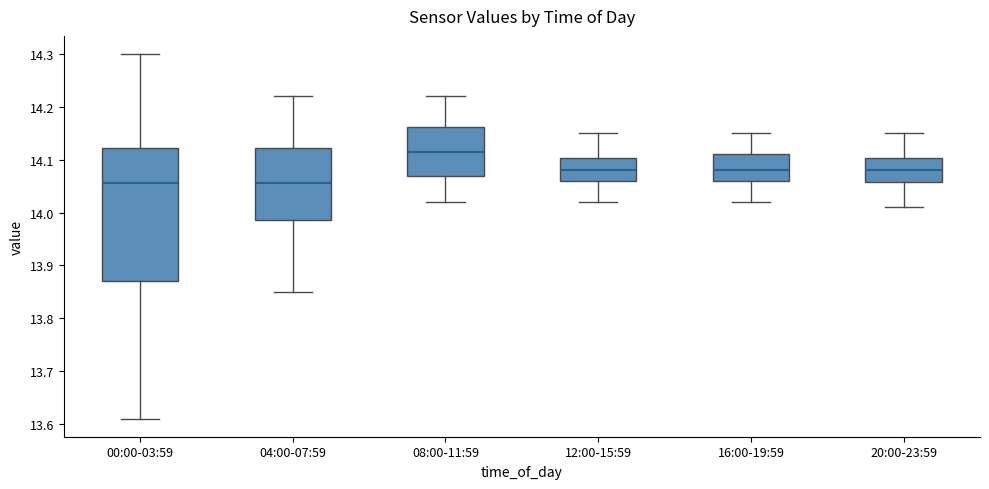

Which box has the highest median line?

08:00-11:59